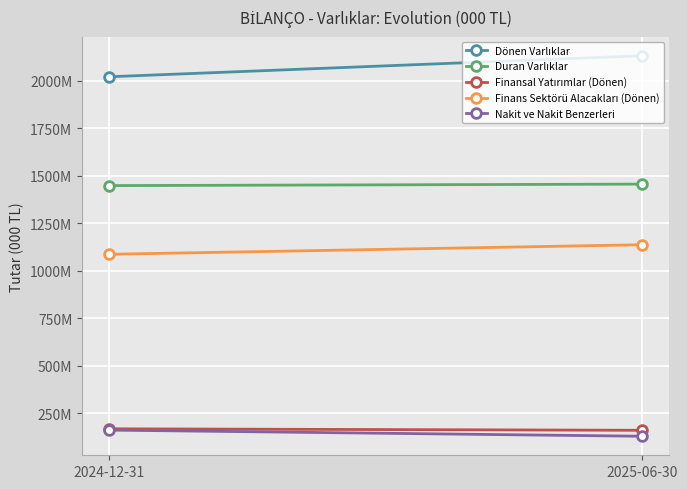

What is the difference between the Finansal Yatırımlar (Dönen) values at 2024-12-31 and 2025-06-30?

7905903